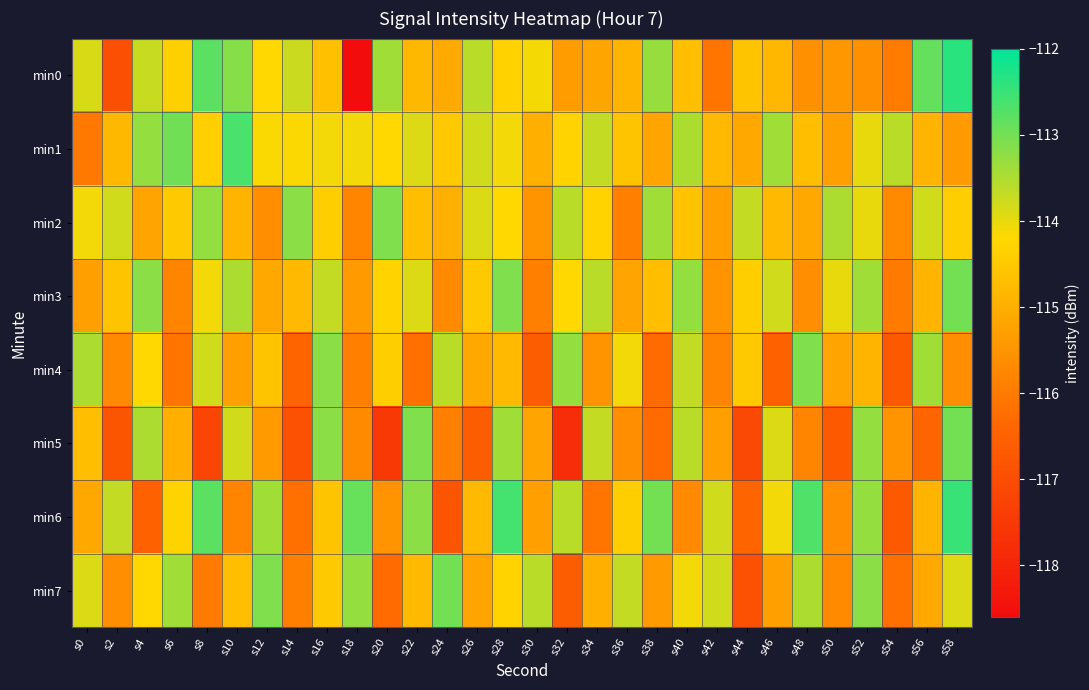

At which category is the sum across all series the highest?

s58